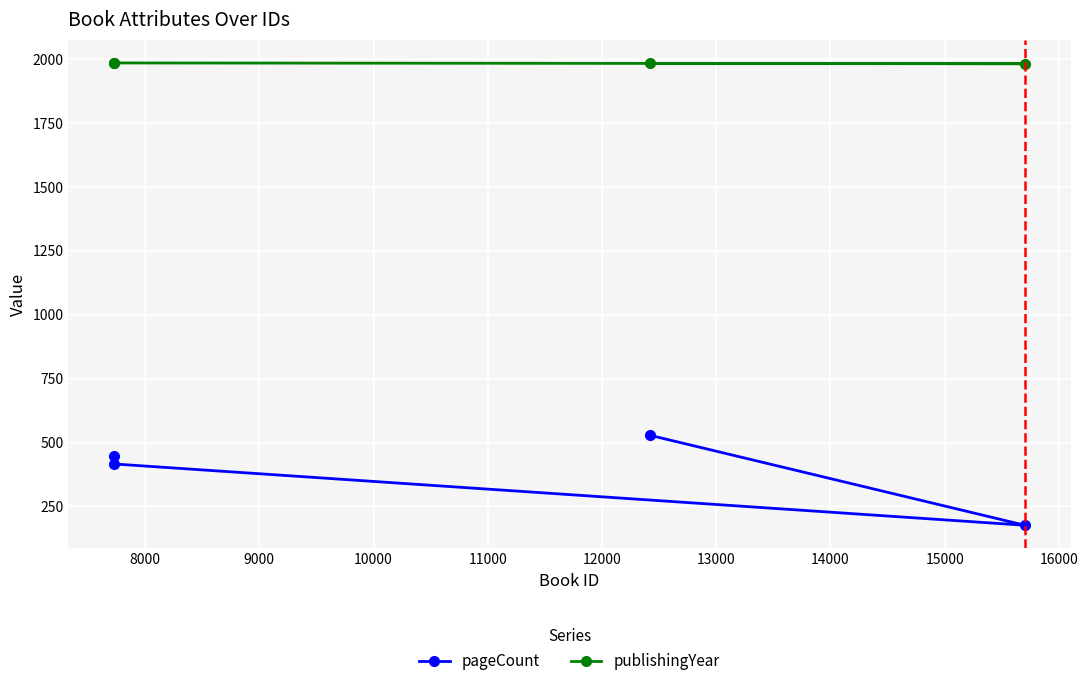

Does the chart display data point markers on the line(s)?

Yes